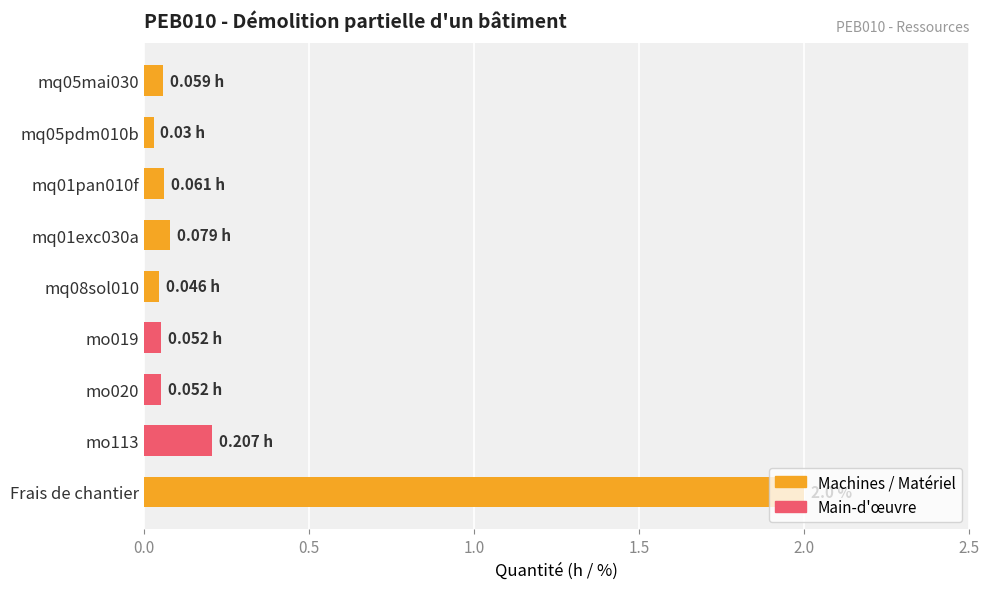

What is the difference between the maximum and second lowest values?

2.0